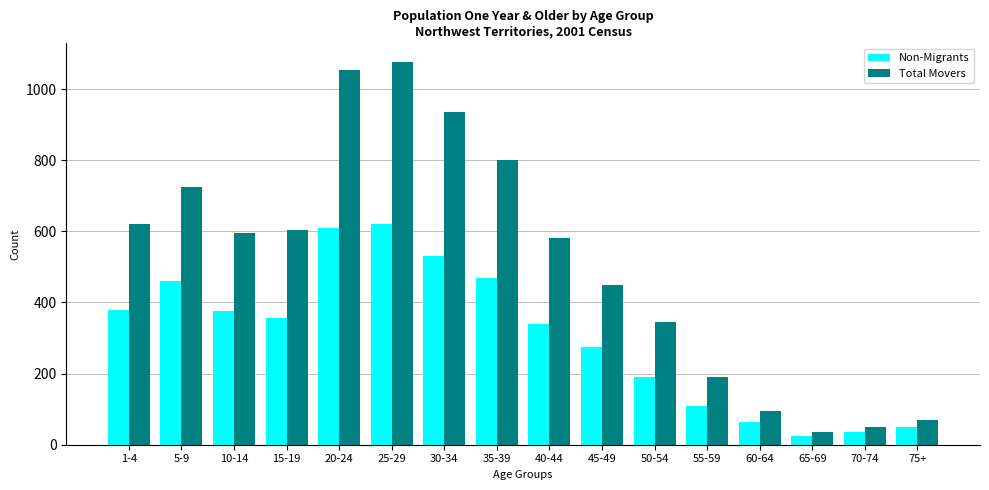

What is the difference between the Non-Migrants values at 10-14 and 40-44?

35